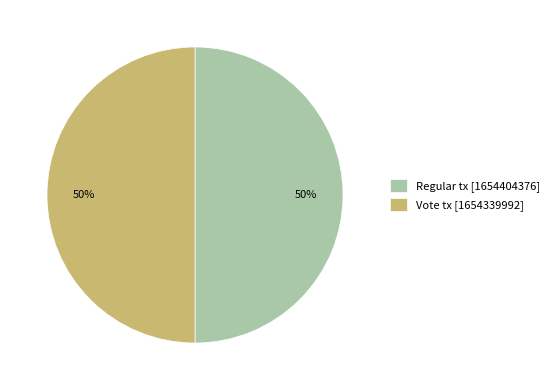

To the nearest percent, what is the combined percentage of Vote and Regular?

100%